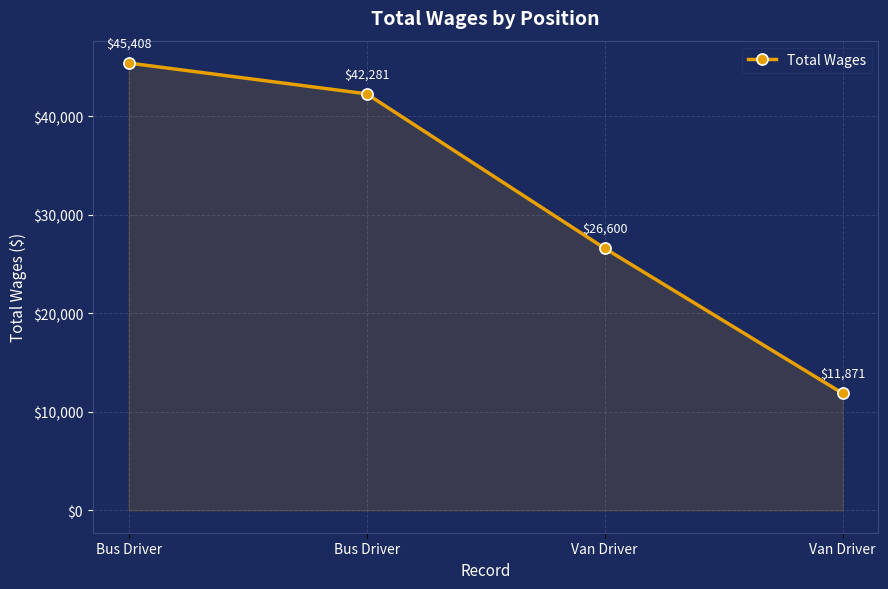

Rank the categories by value from highest to lowest.

Bus Driver, Bus Driver, Van Driver, Van Driver